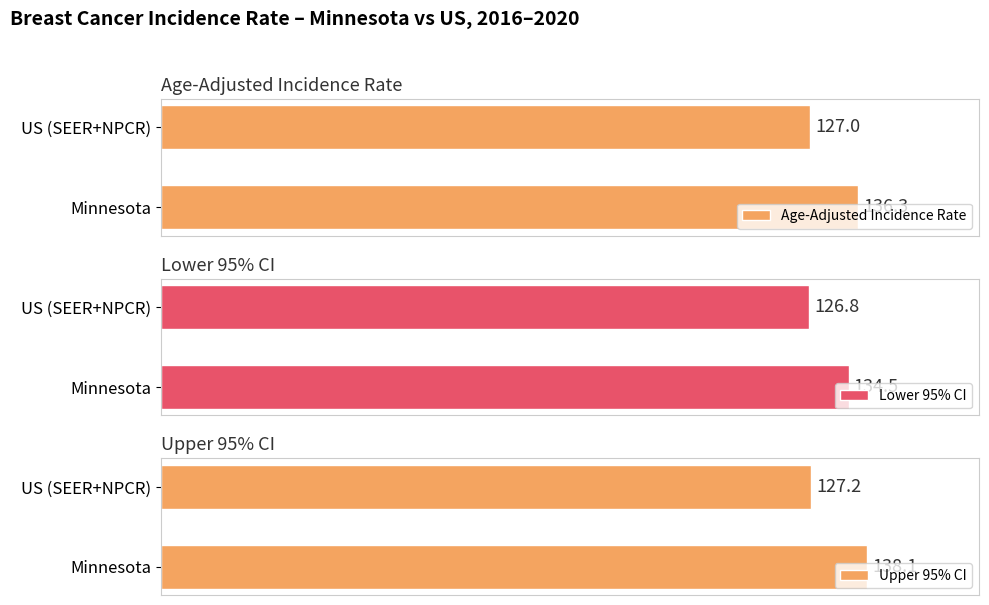

Which series has the largest total across all categories?

Upper 95% CI